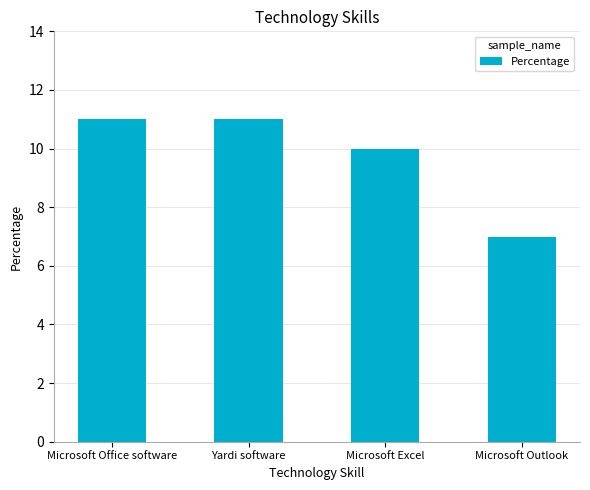

The chart shows a value of 11 at Microsoft Outlook. True or false?

False